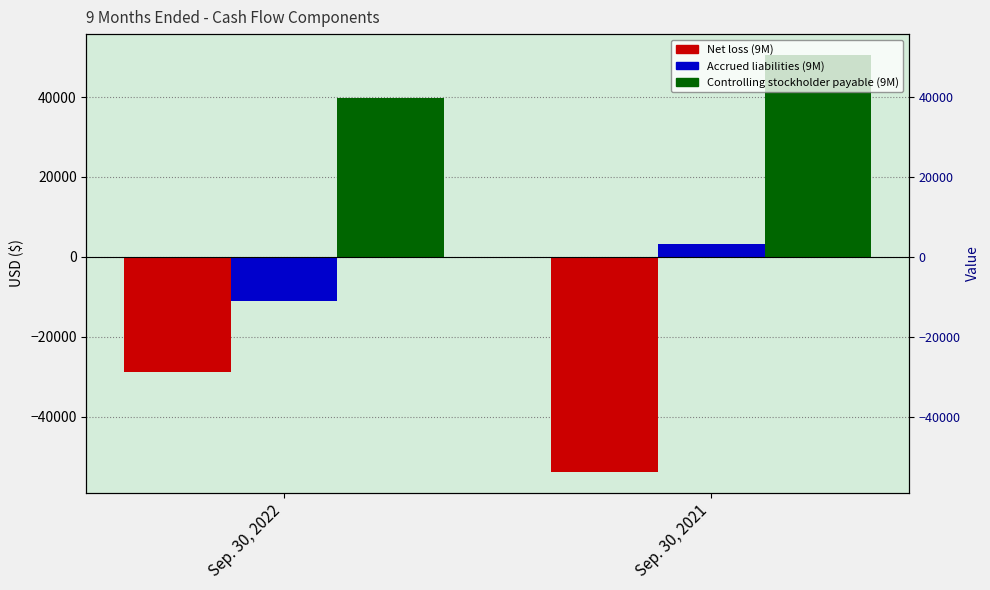

What is the average value of the Accrued liabilities (9M) series?

-3848